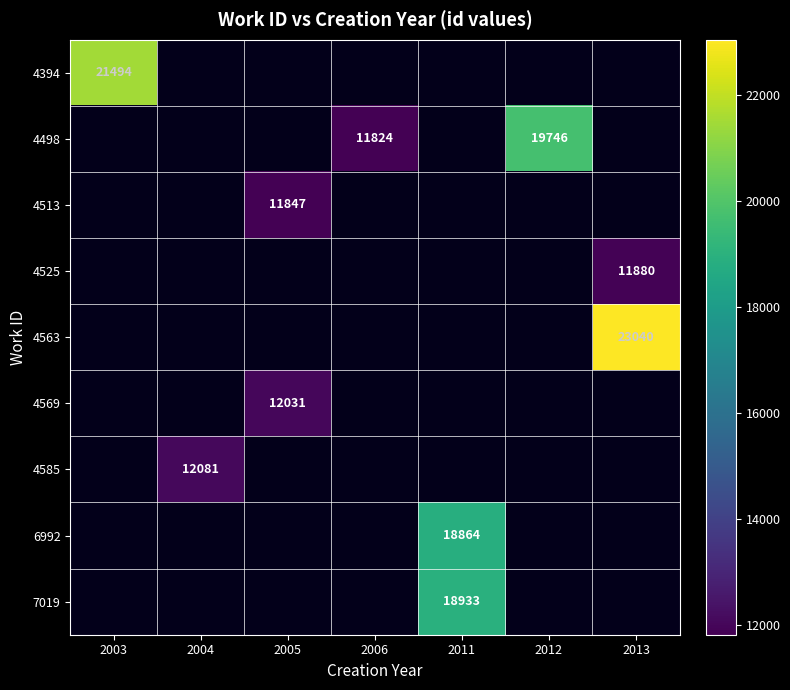

Is the value of 4498 at 2013 greater than the value of 6992 at 2013?

No